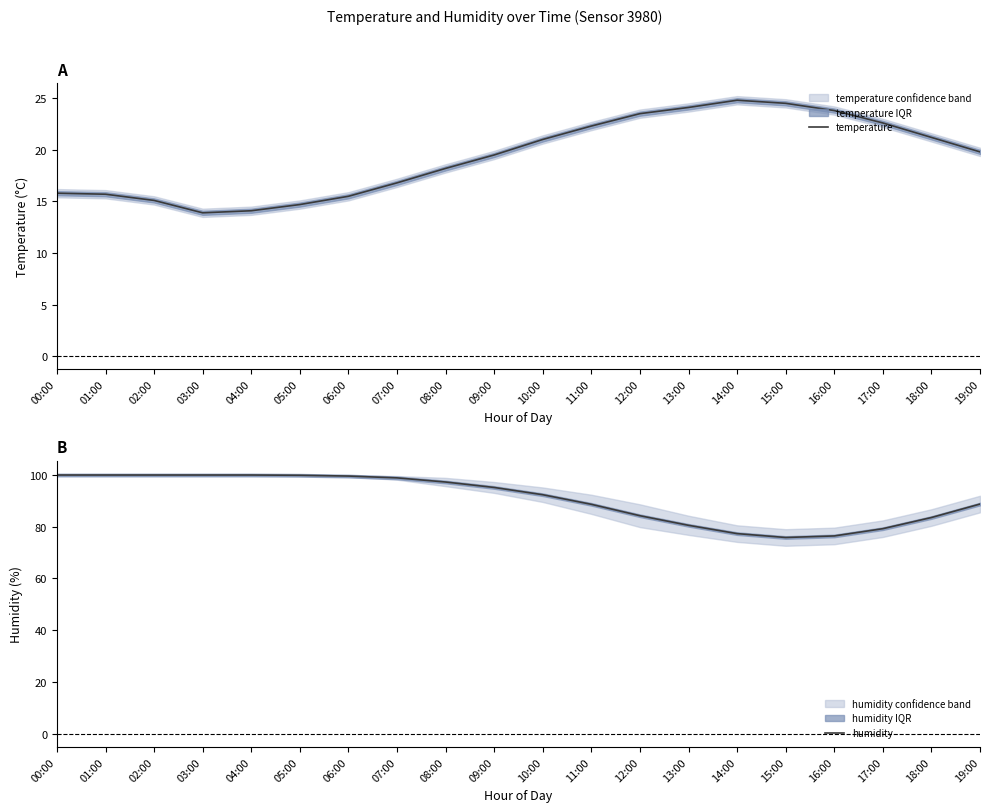

What is the average value of the humidity series?

90.8